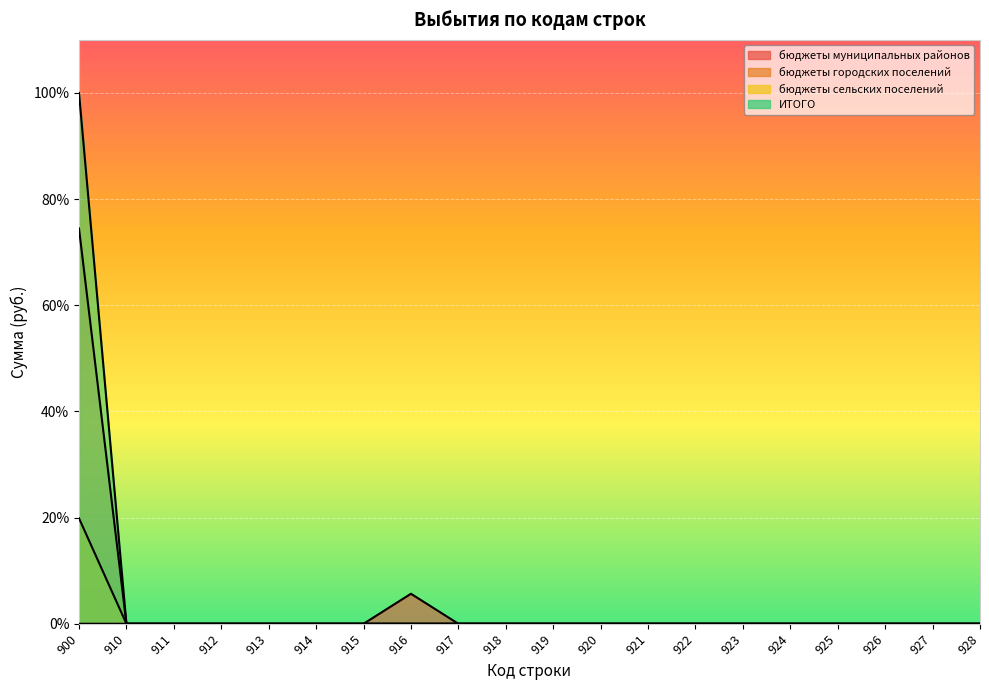

What is the difference between the maximum and minimum values in the бюджеты сельских поселений series?

19.9